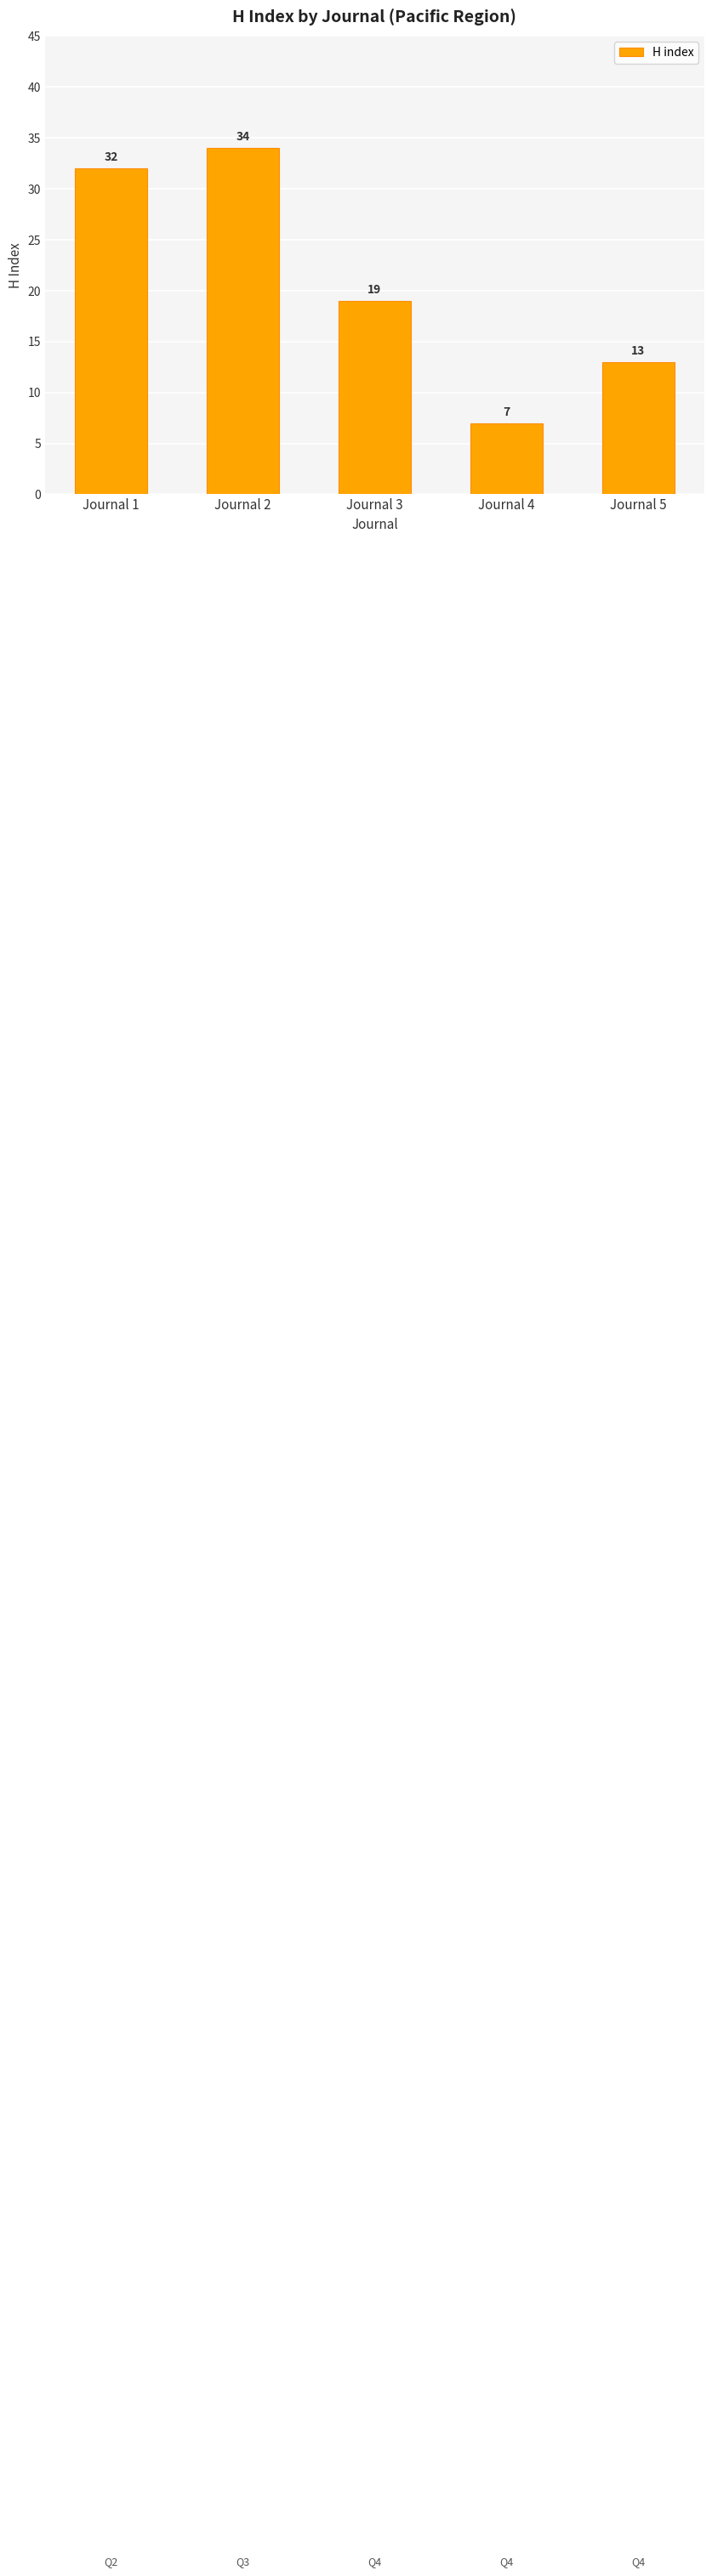

How many data points are less than 19?

2